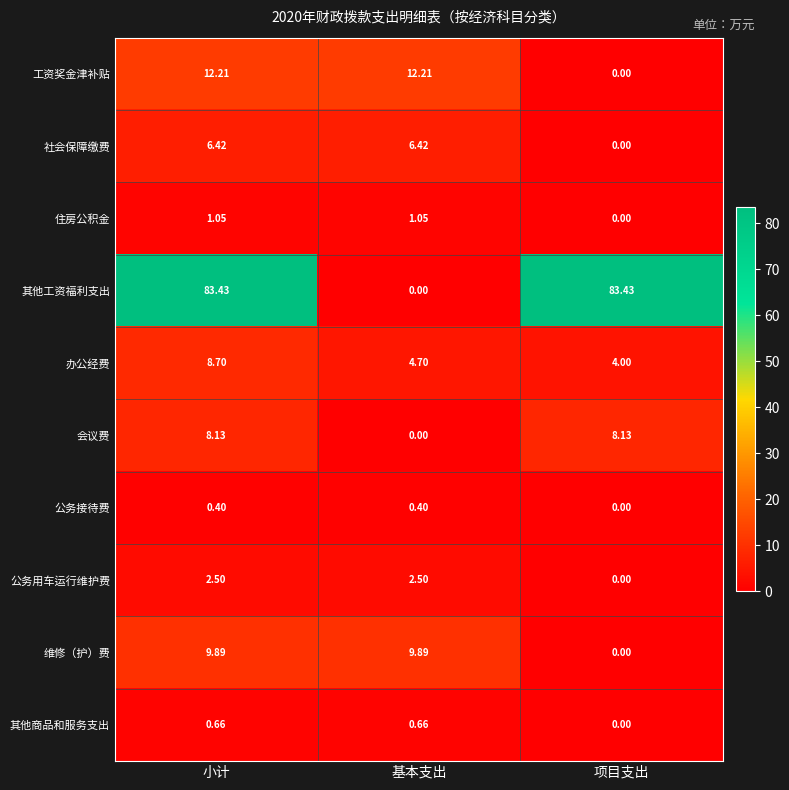

Where is 工资奖金津补贴 nearest to the value 6?

项目支出